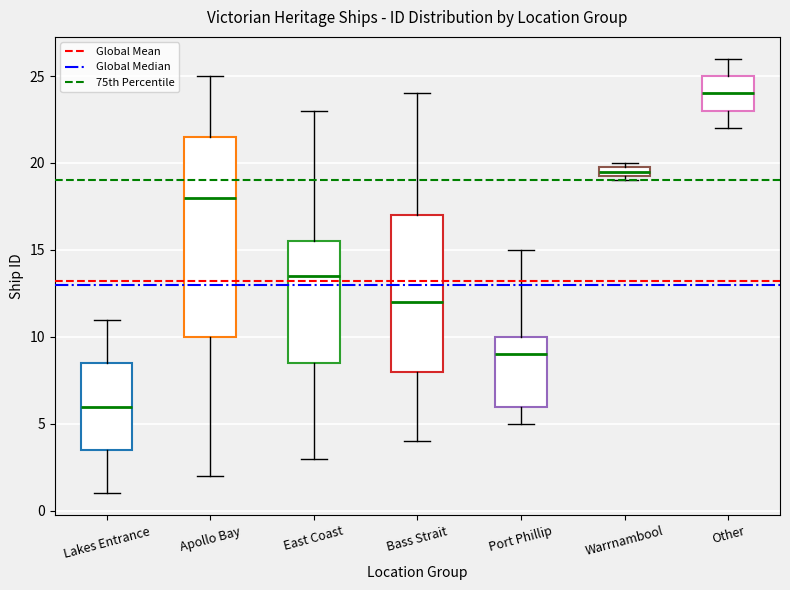

Where does the median line of the box for Port Phillip sit on the y-axis? The values are not printed on the chart, so give them approximately, as read against the axis.

9.0